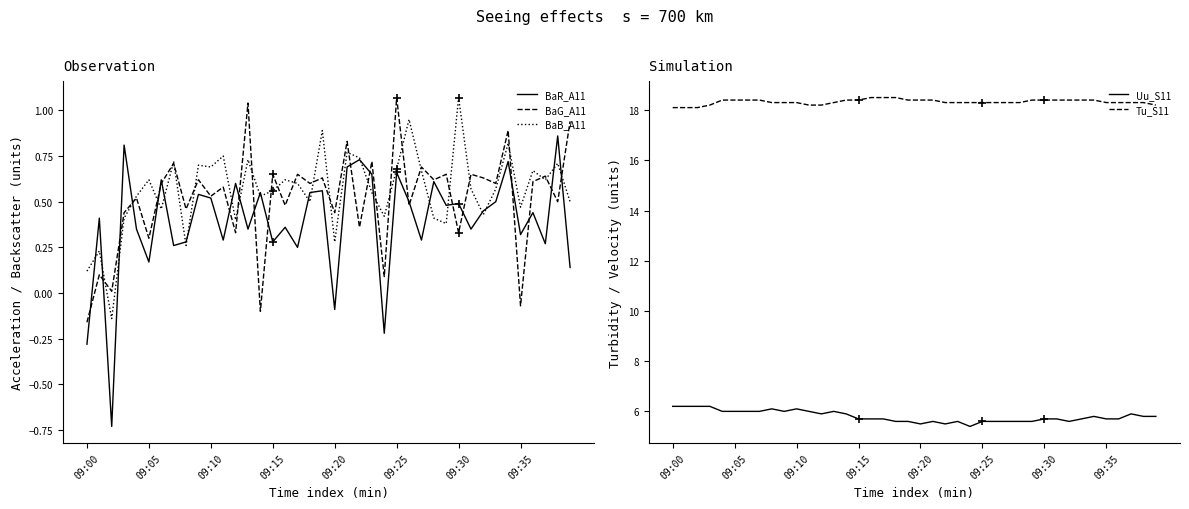

What is the difference between the maximum and minimum values in the BaG_A11 series?

1.2